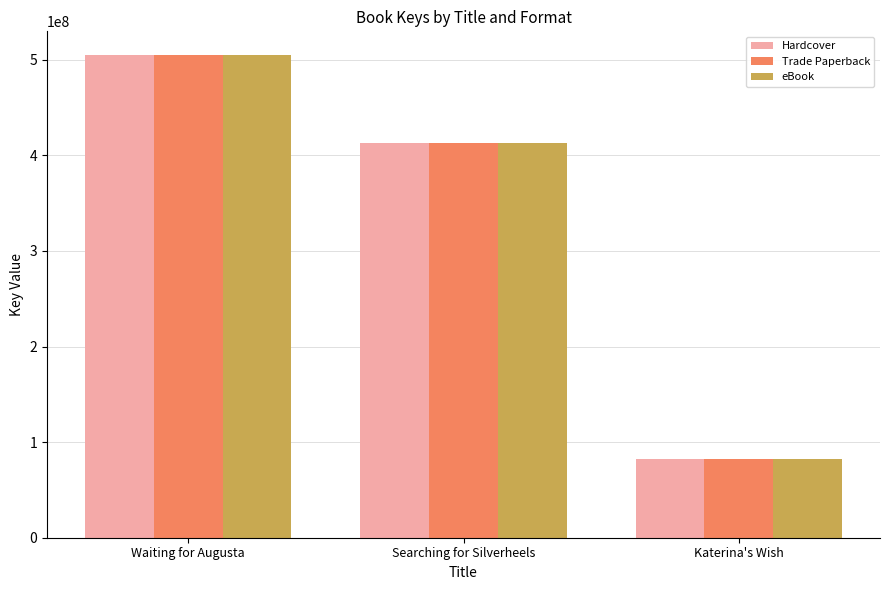

How many bars are there in total?

9